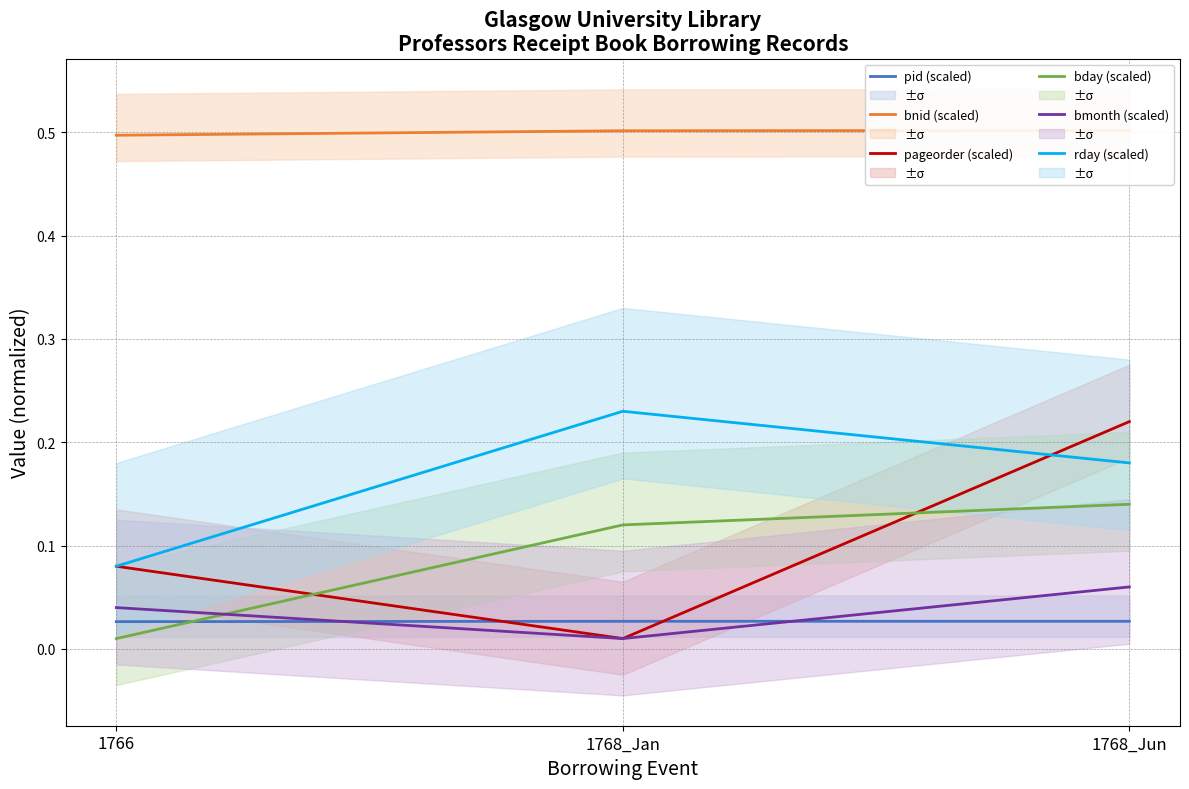

True or false: bmonth (scaled) has a value of 0.1 at 1766.

False